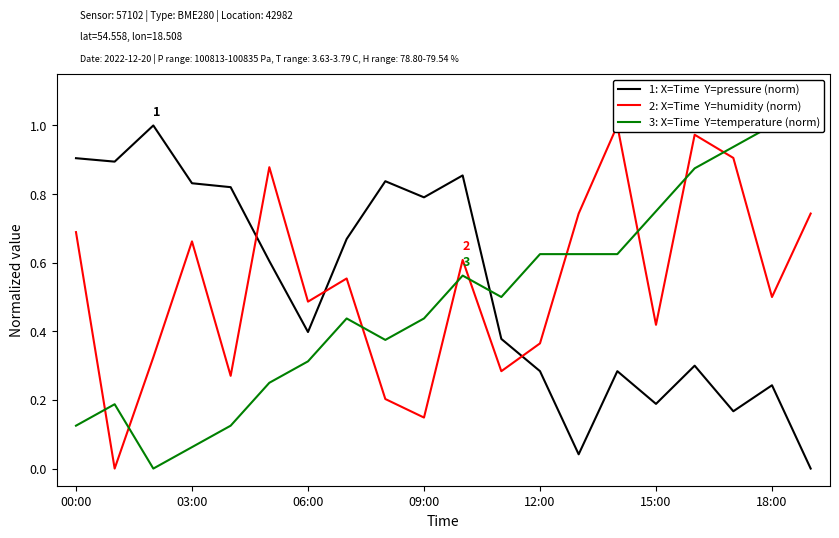

Does the chart display data point markers on the line(s)?

No